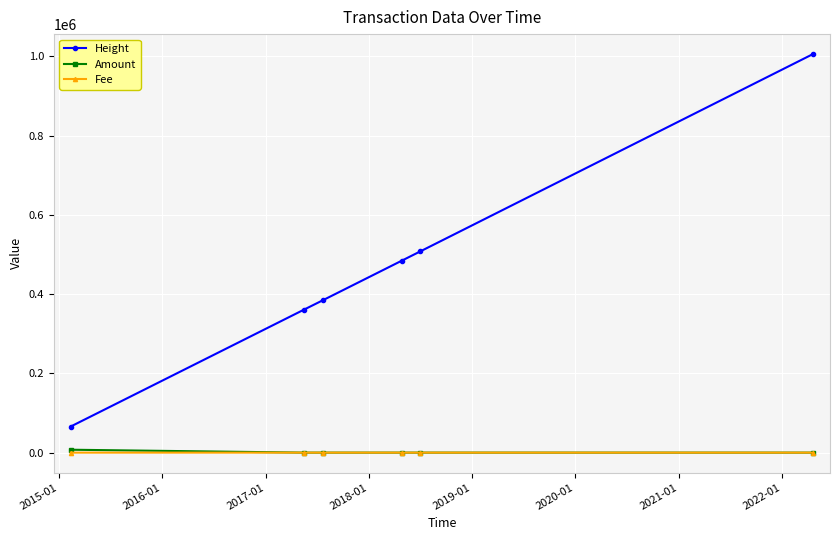

After their last crossing, which series has the higher values: Fee or Amount?

Fee